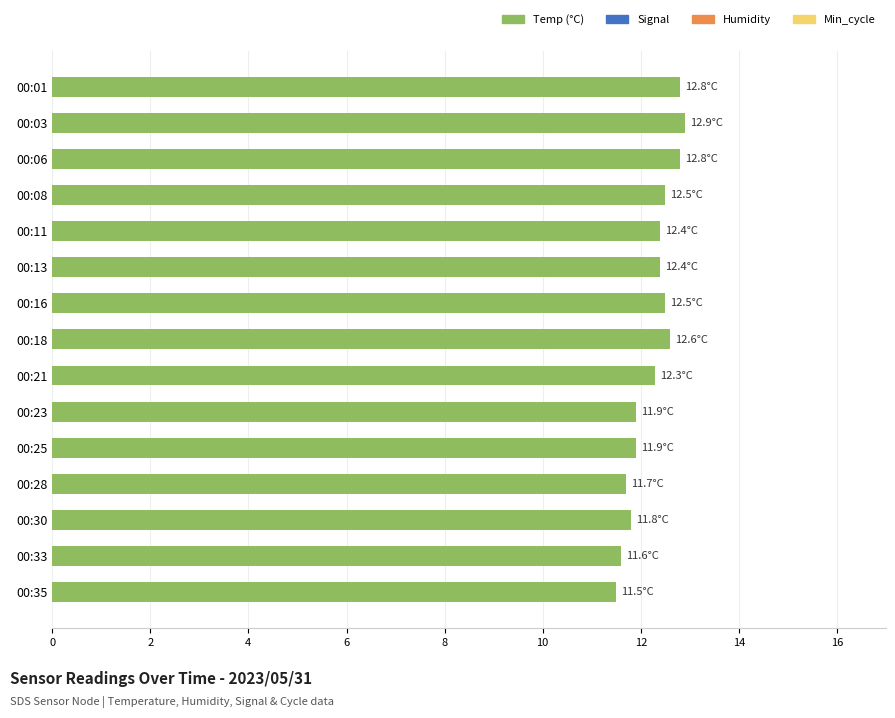

Between 00:03 and 00:13, which is larger?

00:03